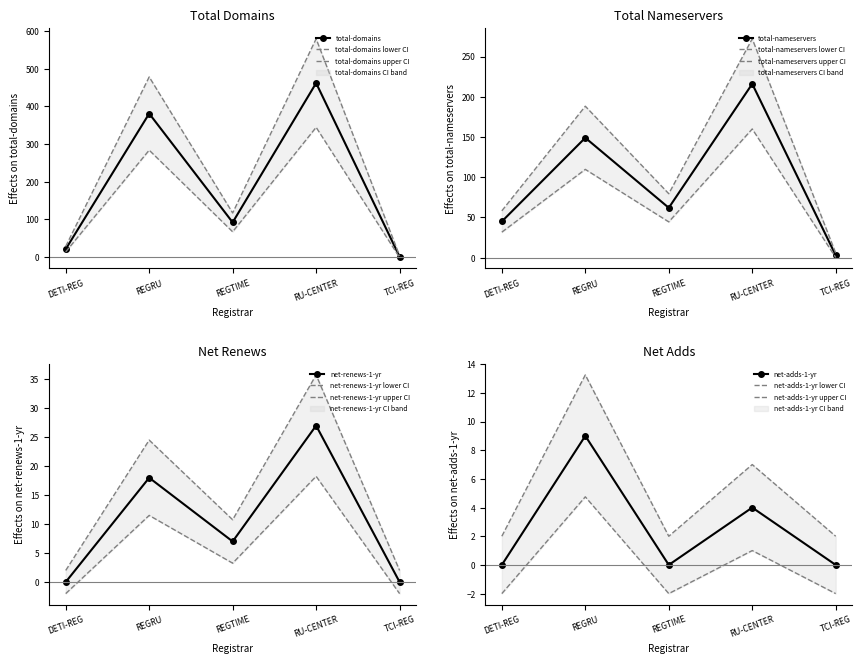

Where is the first local maximum for net-renews-1-yr?

REGRU